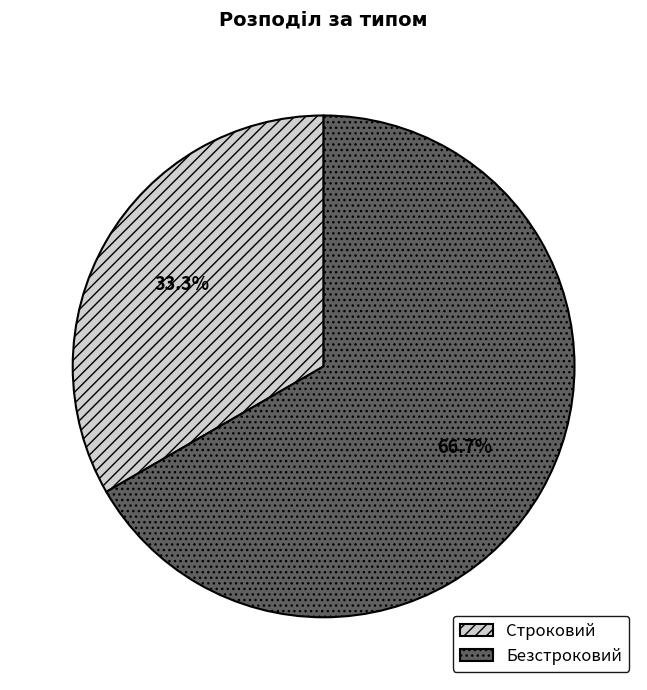

How many slices are in this pie chart?

2